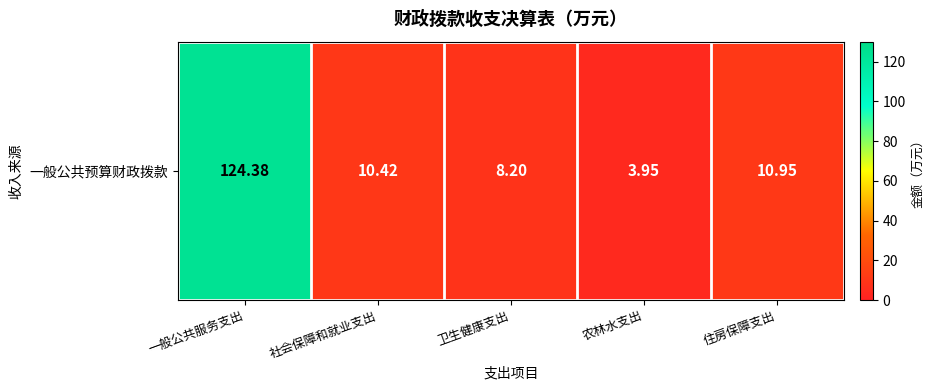

What is the smallest value displayed?

4.0